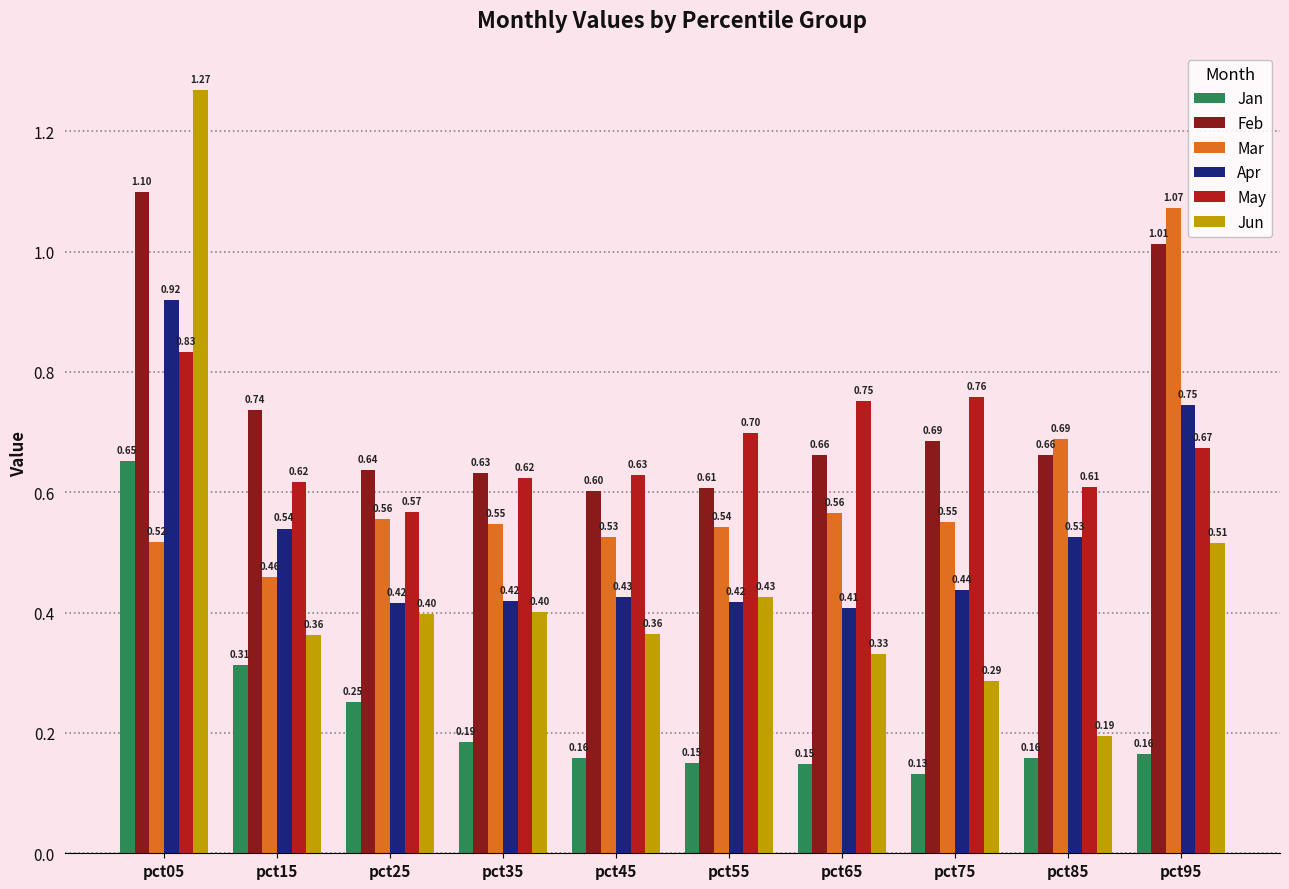

Is it true that Apr equals 0.2 at pct35?

False